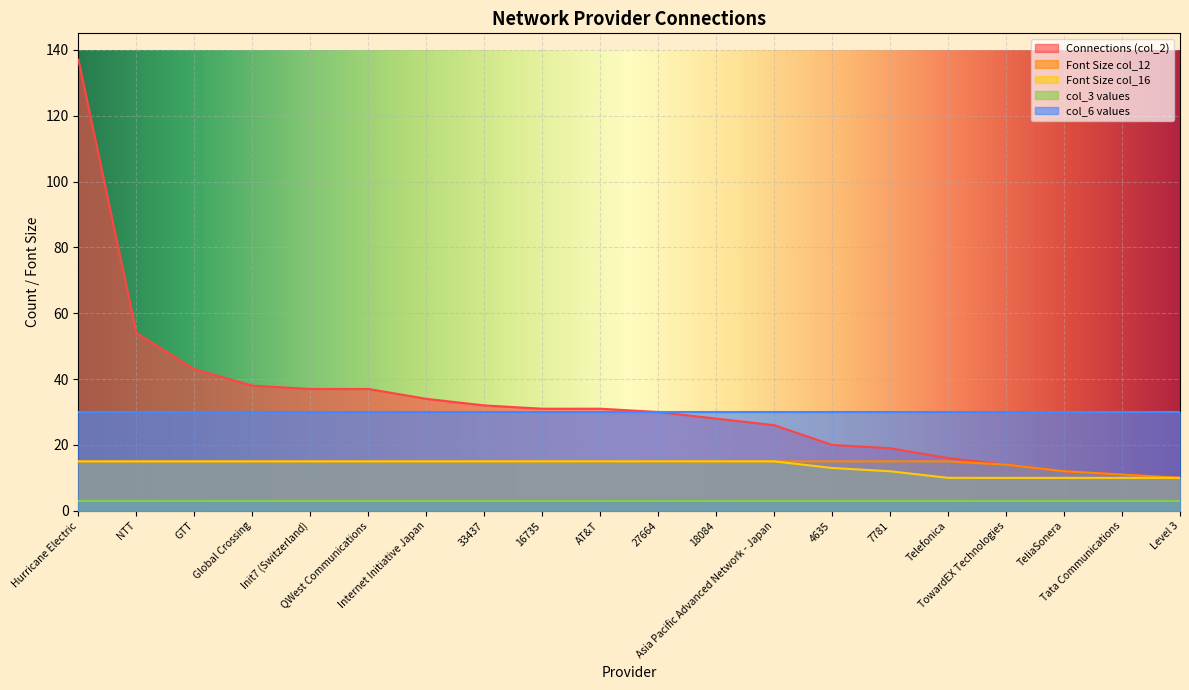

Which series changed the most between Global Crossing and 27664?

Connections (col_2)